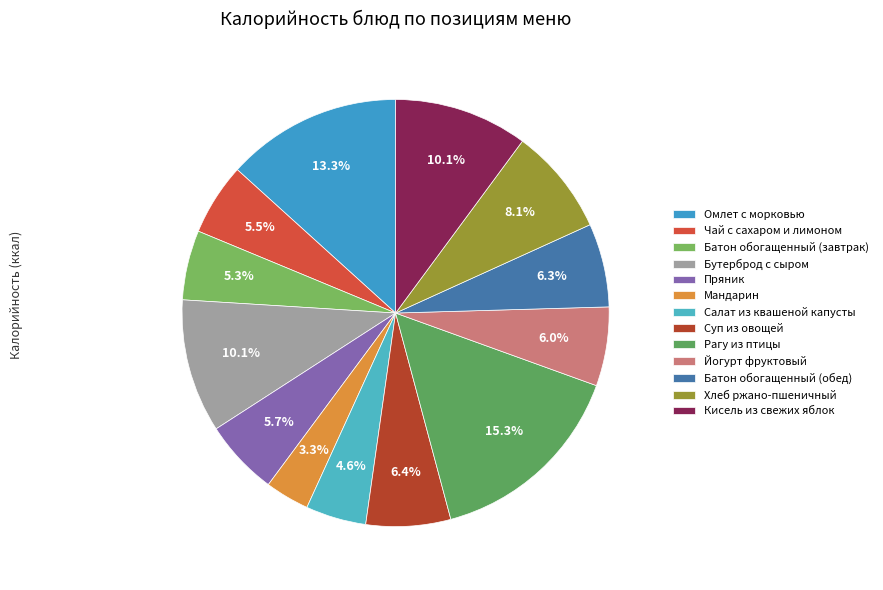

Does any single category account for the majority?

No